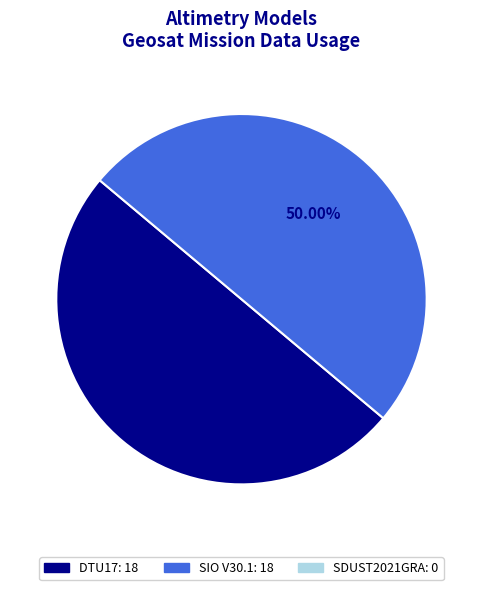

Rank the categories by value from lowest to highest.

SDUST2021GRA, DTU17, SIO V30.1